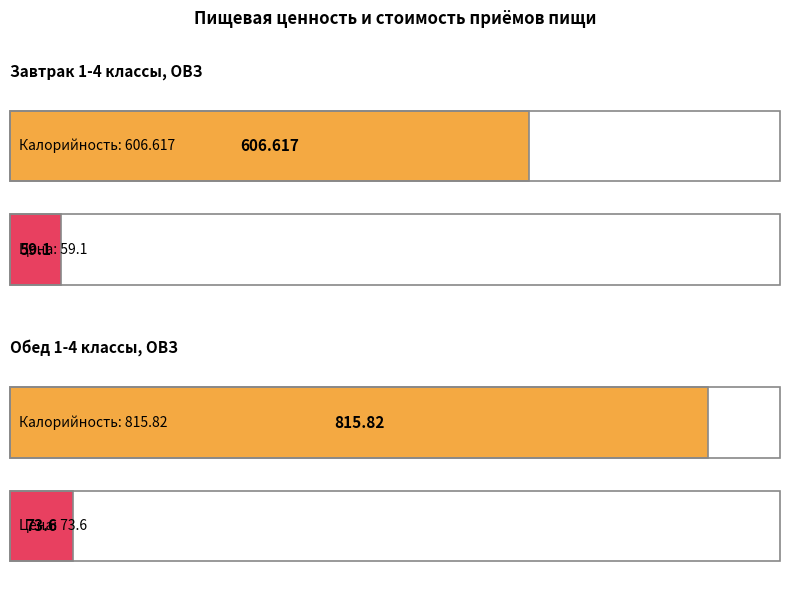

At which label does Калорийность reach its peak?

Обед 1-4 классы